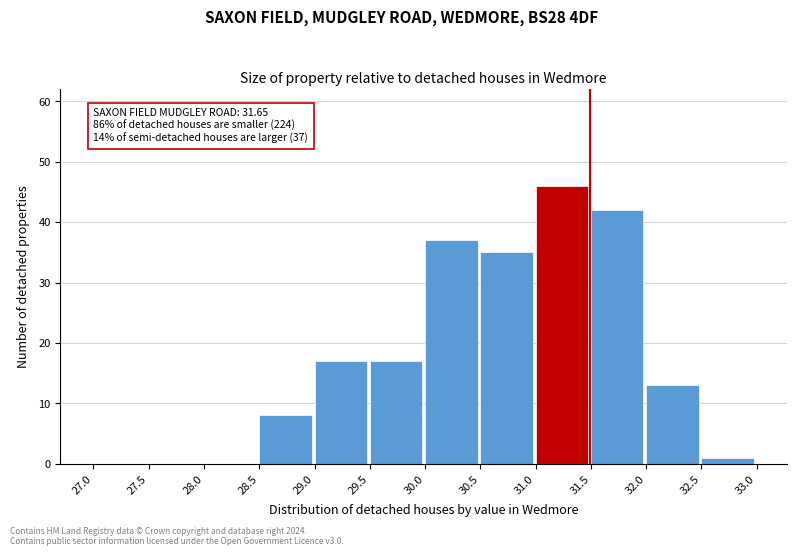

Which range on the x-axis has the tallest bar?

31.0 to 31.5